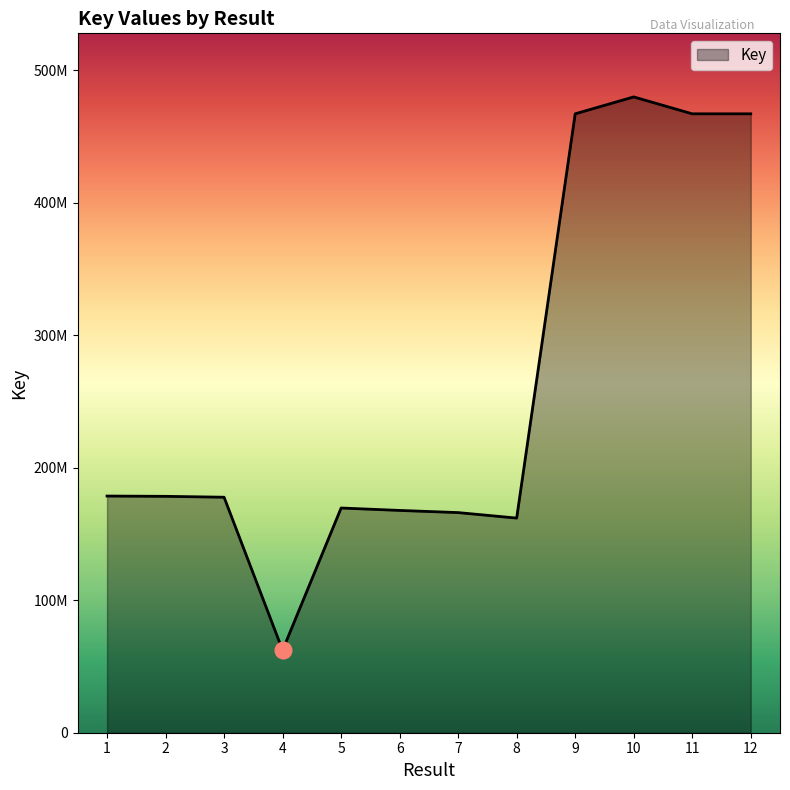

What is the approximate value at 9, to the nearest 10?

467056140